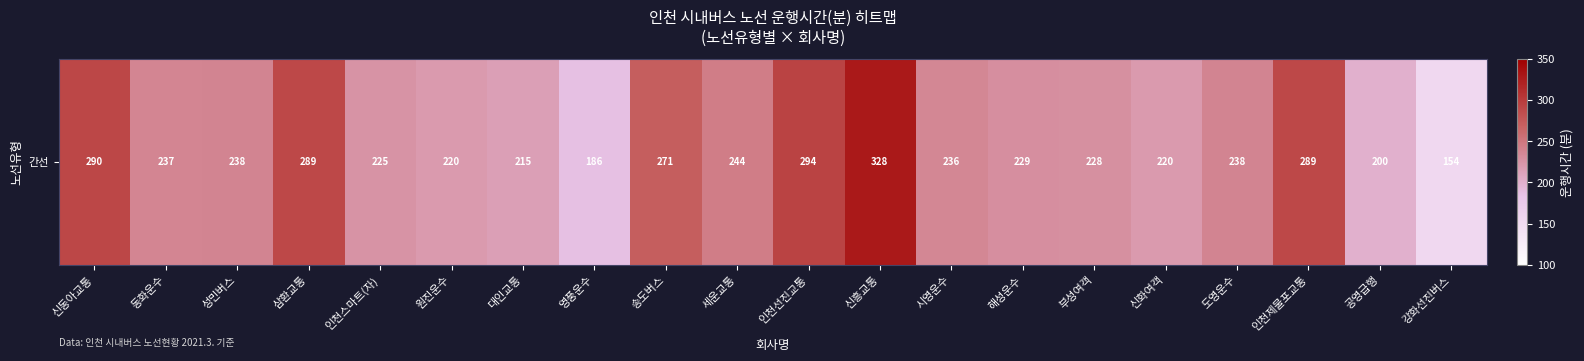

Rank the categories by value from lowest to highest.

강화선진버스, 영풍운수, 공영급행, 대인교통, 원진운수, 신화여객, 인천스마트(자), 부성여객, 해성운수, 시영운수, 동화운수, 성민버스, 도영운수, 세운교통, 송도버스, 삼환교통, 인천제물포교통, 신동아교통, 인천선진교통, 신흥교통